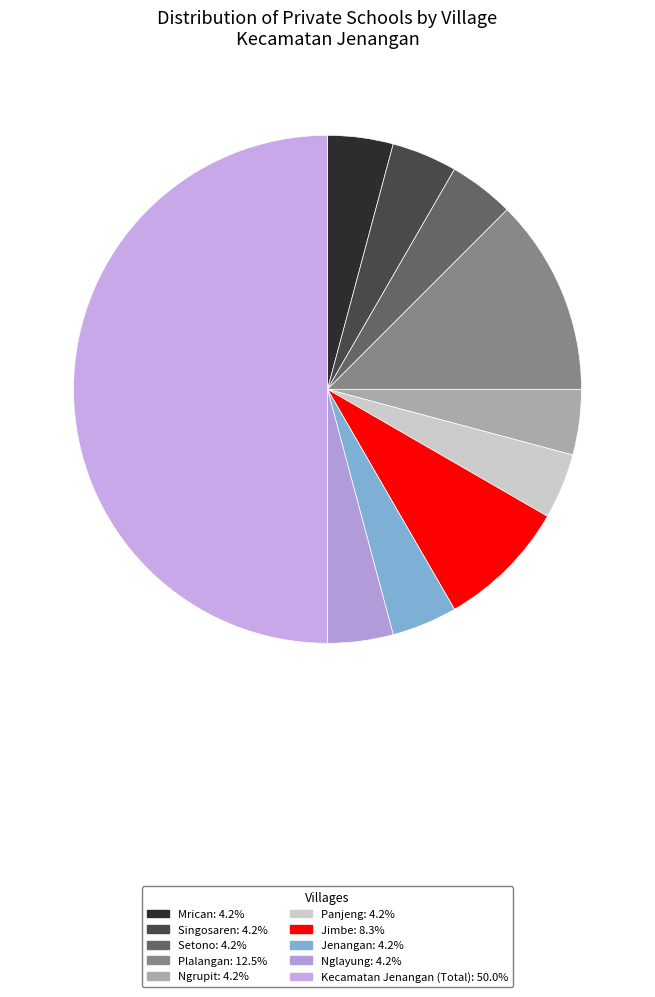

To the nearest percent, what is the average slice percentage?

10%